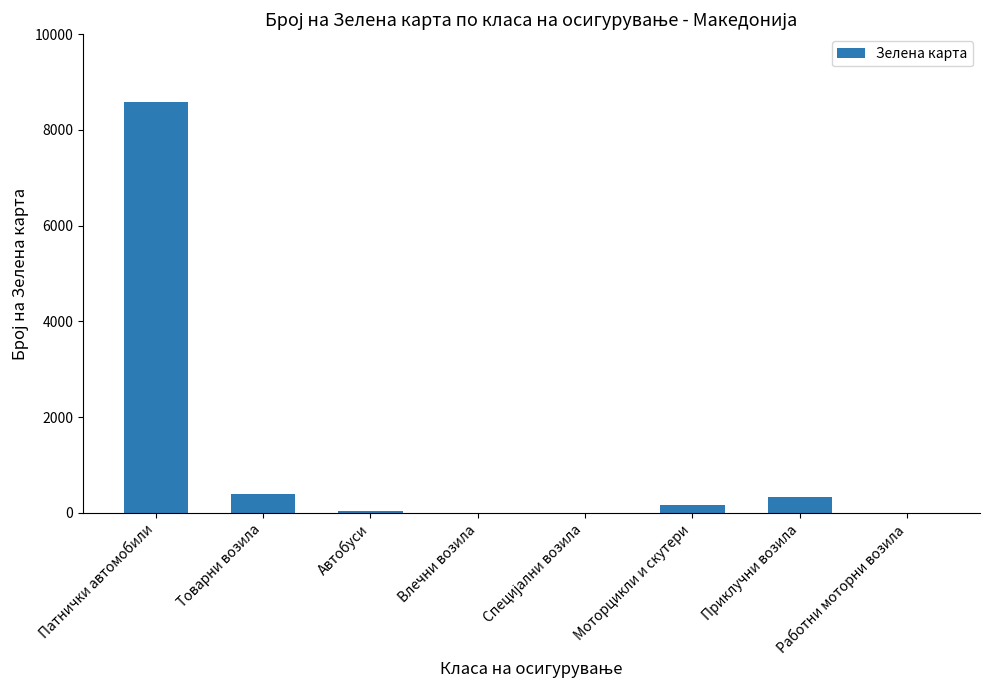

How many data points does each series have?

8